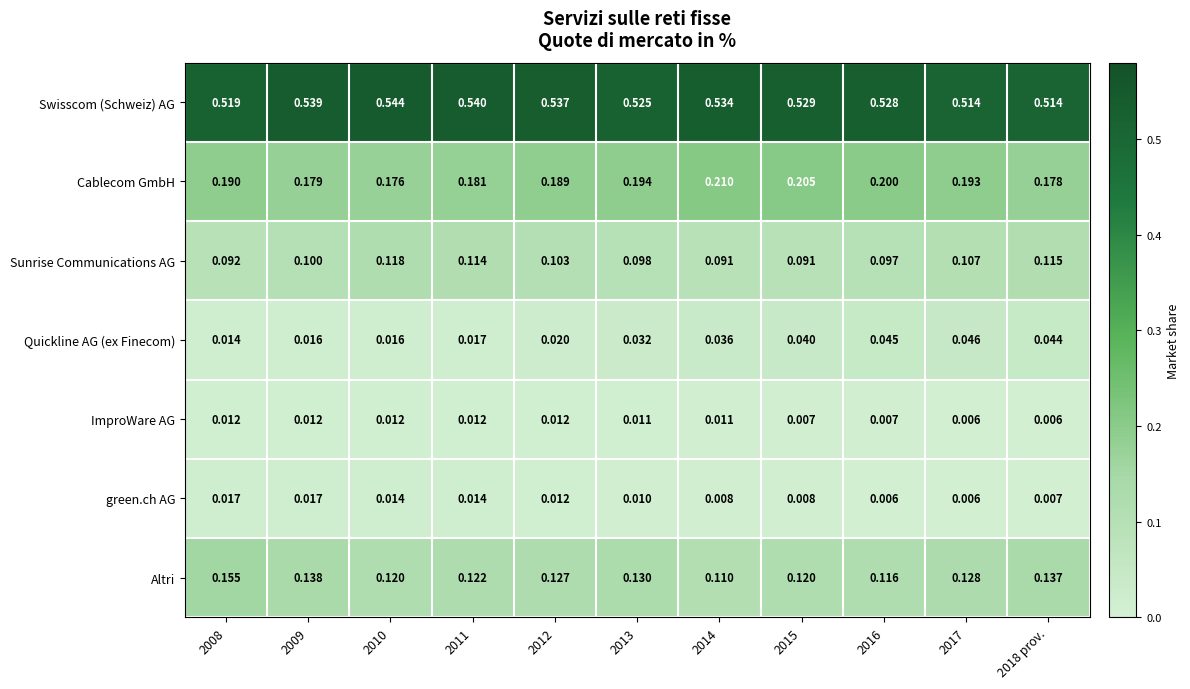

How many categories are shown in the chart?

11